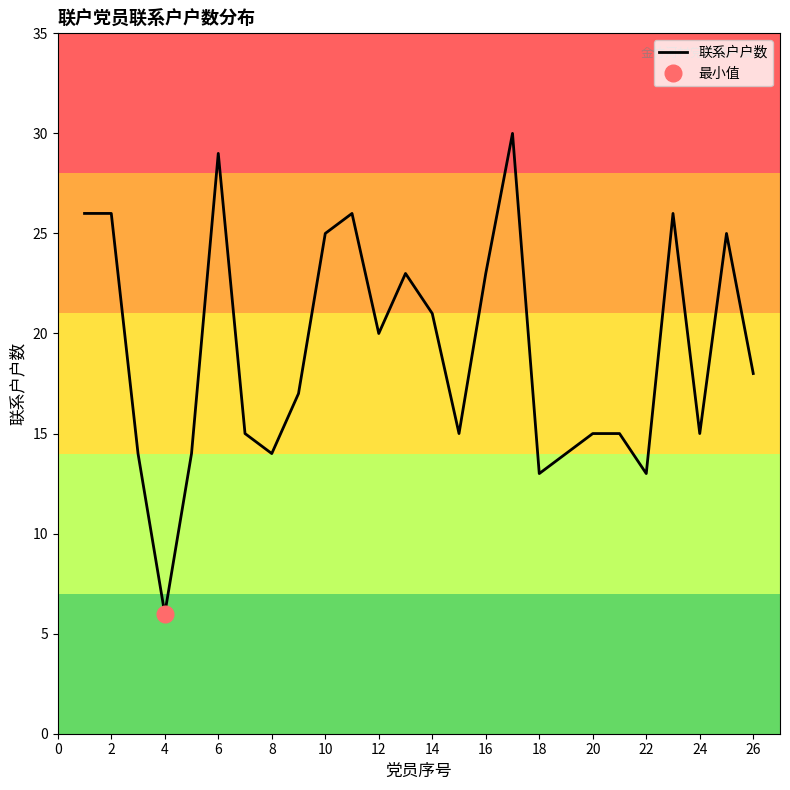

Which category has the lowest value in the 联系户户数 series?

4